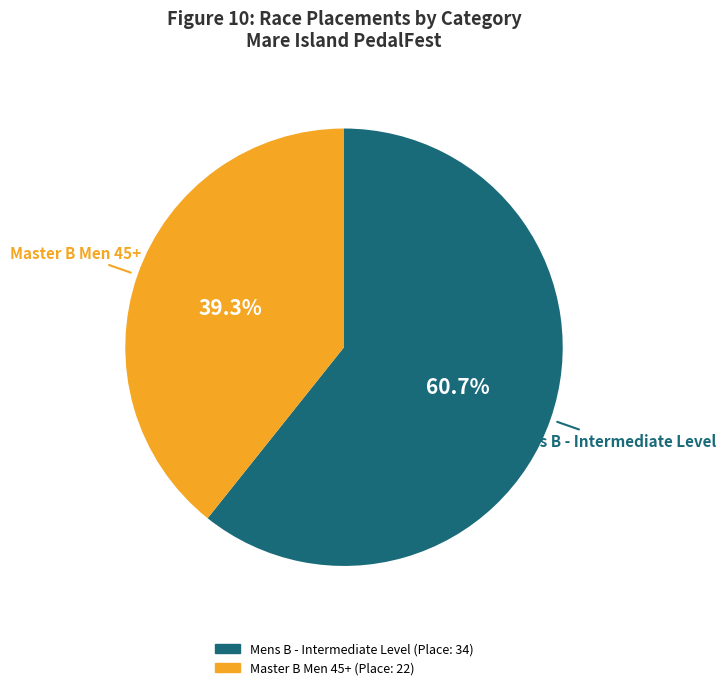

Rank the categories by value from lowest to highest.

Master B Men 45+, Mens B - Intermediate Level